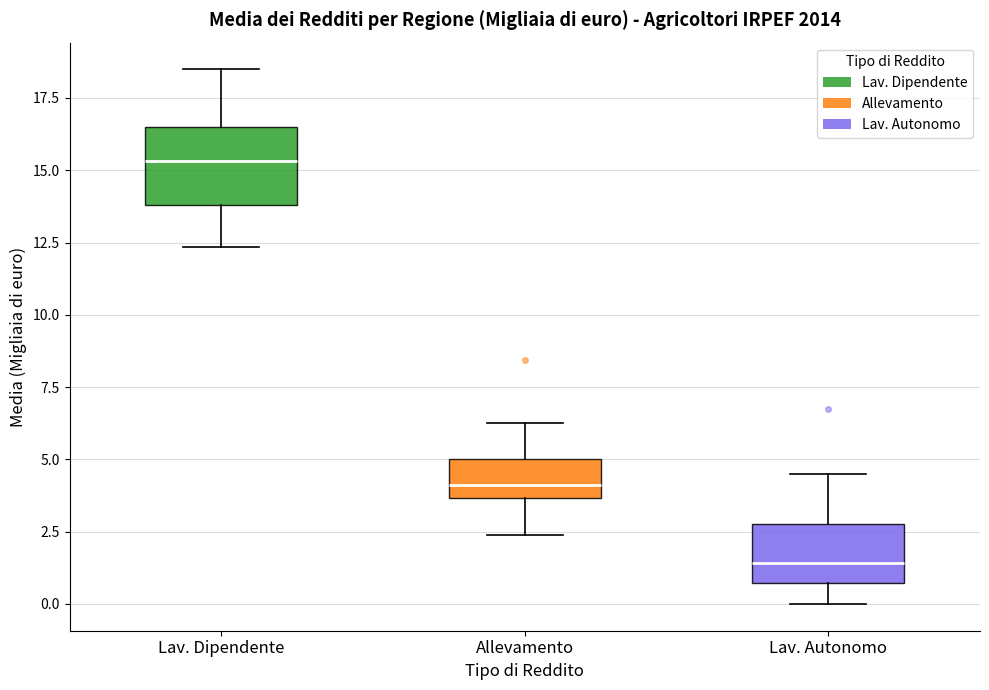

Which box's median line is the highest?

Lav. Dipendente